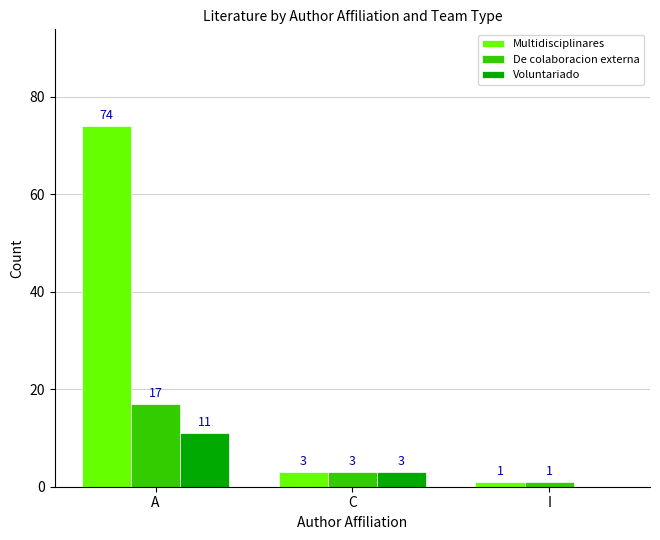

What is the sum of the De colaboracion externa values at I and A?

18